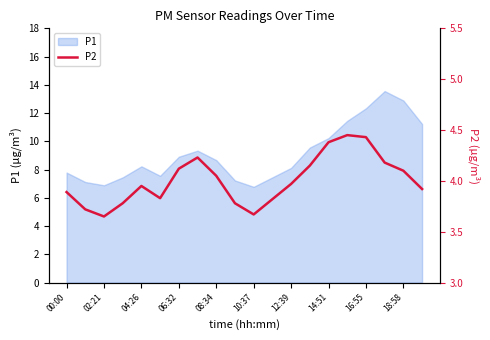

The value of P1 at 08:34 is 8.7. True or false?

True